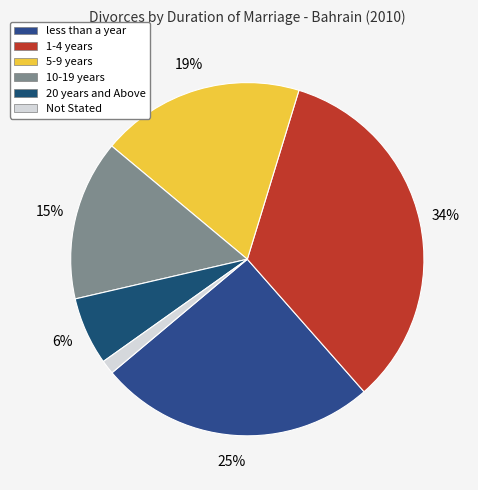

To the nearest percent, what is the difference between the largest and smallest slice percentages?

32%